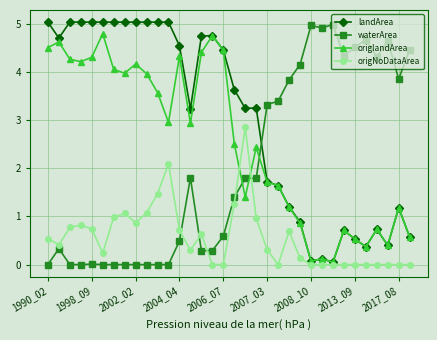

Rank the series by their average value, from highest to lowest.

landArea, origlandArea, waterArea, origNoDataArea